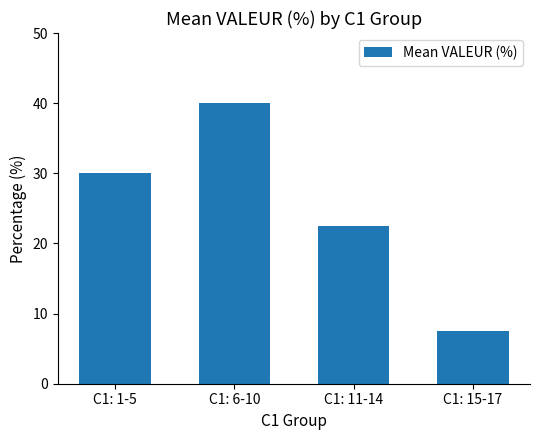

Reading left to right, extract all data points from this chart.

C1: 1-5=30.0	C1: 6-10=40.0	C1: 11-14=22.5	C1: 15-17=7.5